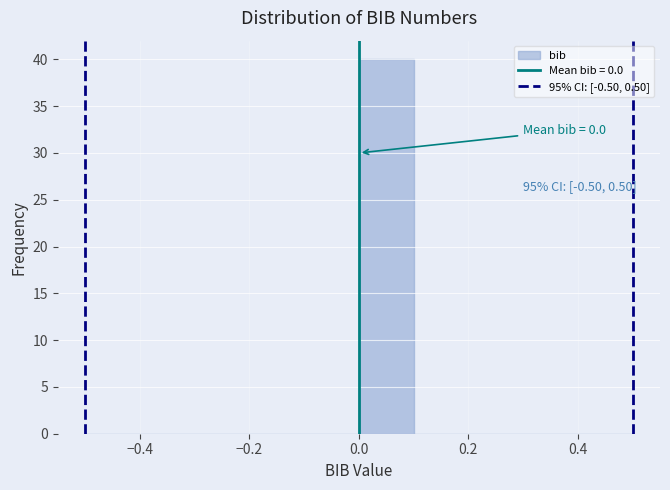

Over which range of the x-axis is the bar tallest?

0.0 to 0.1